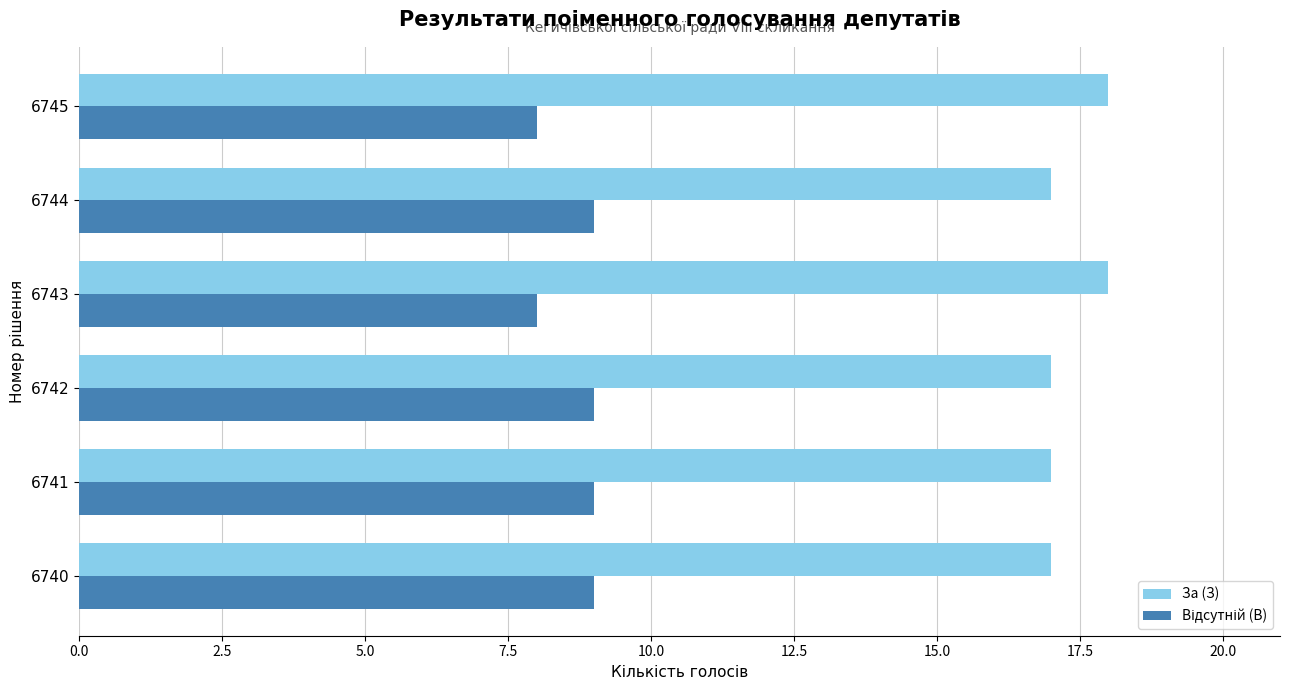

The value of За (З) at 6745 is 18. True or false?

True